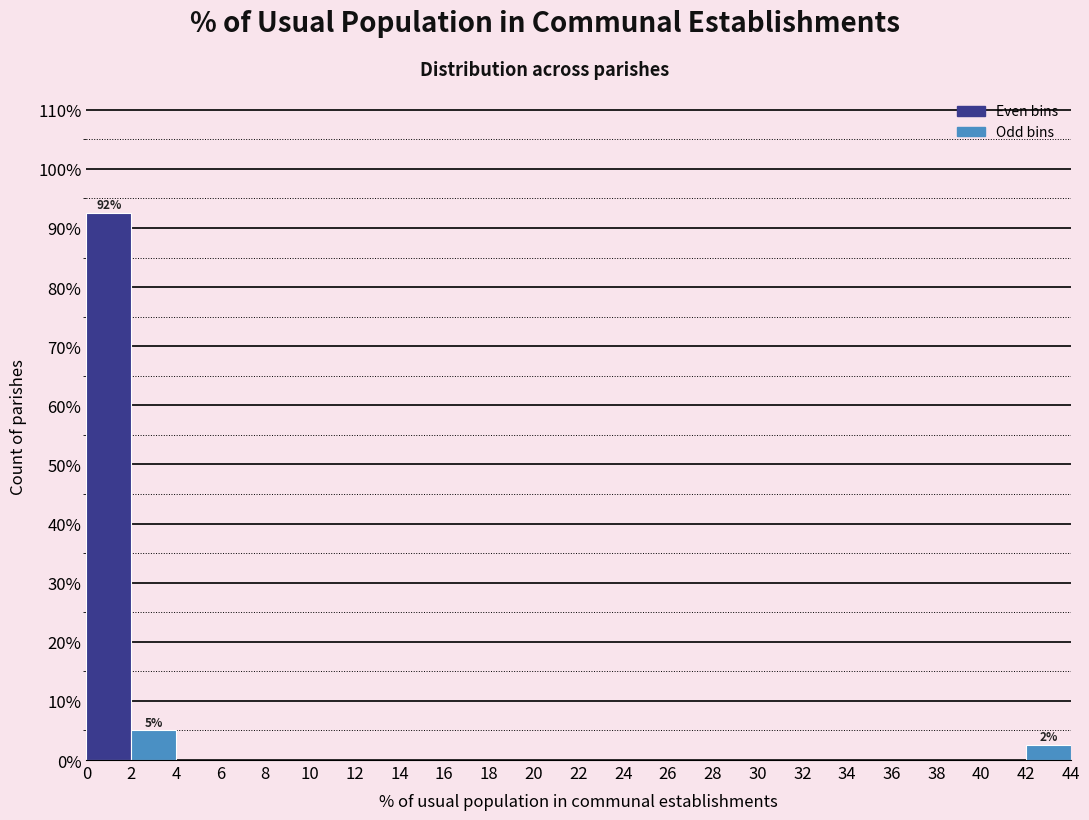

Over which range of the x-axis is the bar tallest?

0 to 2